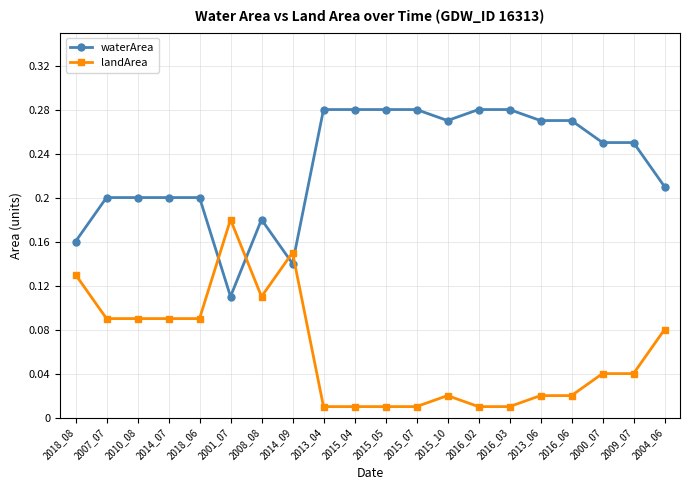

What is the sum of all waterArea values?

4.6